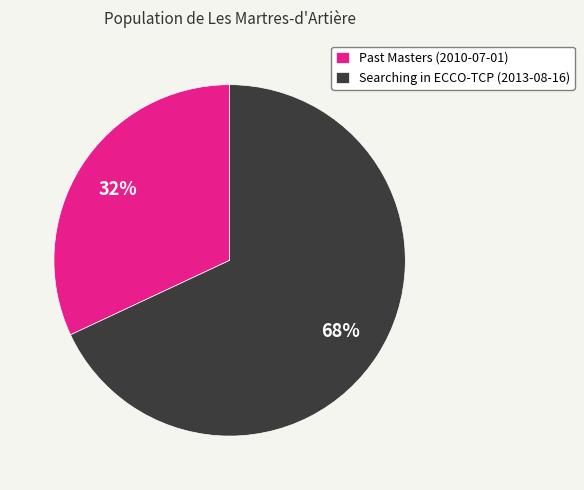

What is the majority slice?

Searching in ECCO-TCP (2013-08-16)